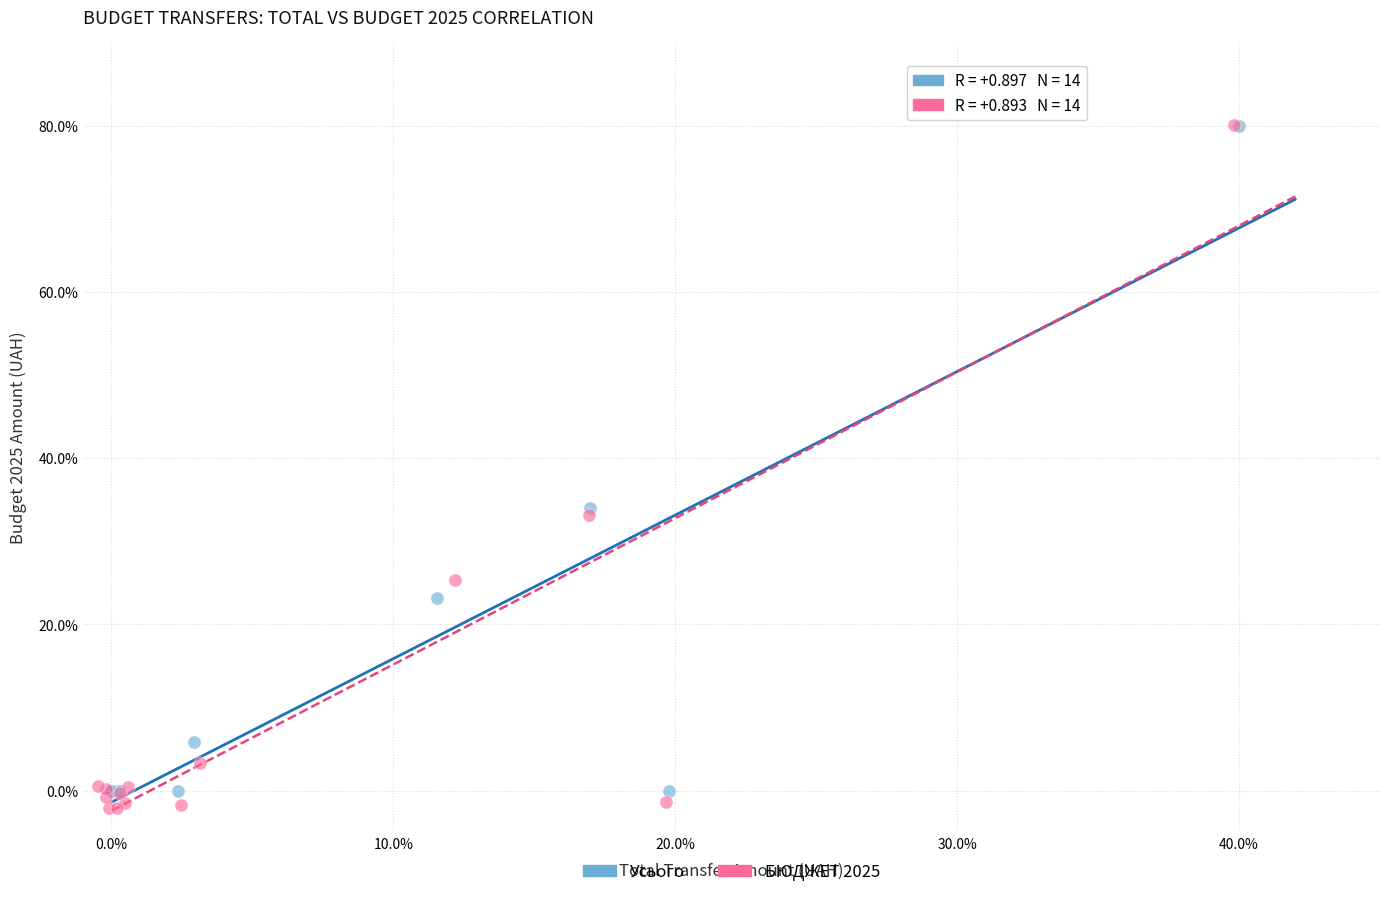

Which series has the widest spread of Y values?

БЮДЖЕТ 2025